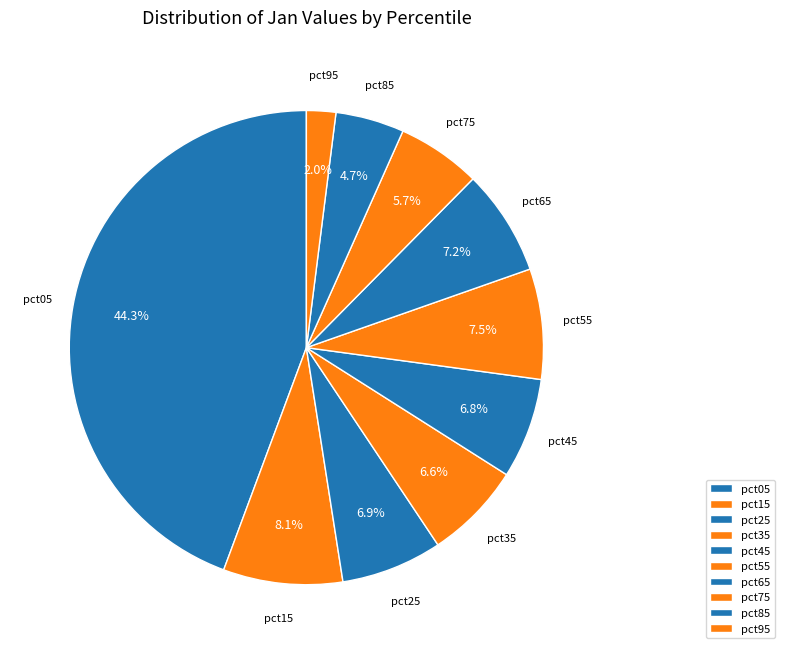

Which category has the smallest portion of the pie?

pct95